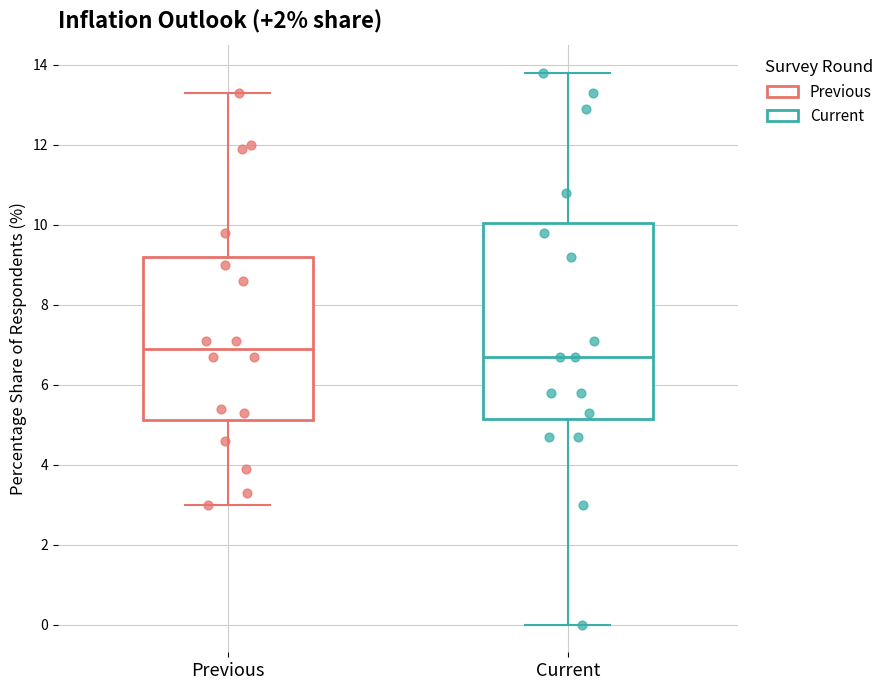

Which box is the tallest, from its lower edge to its upper edge?

Current